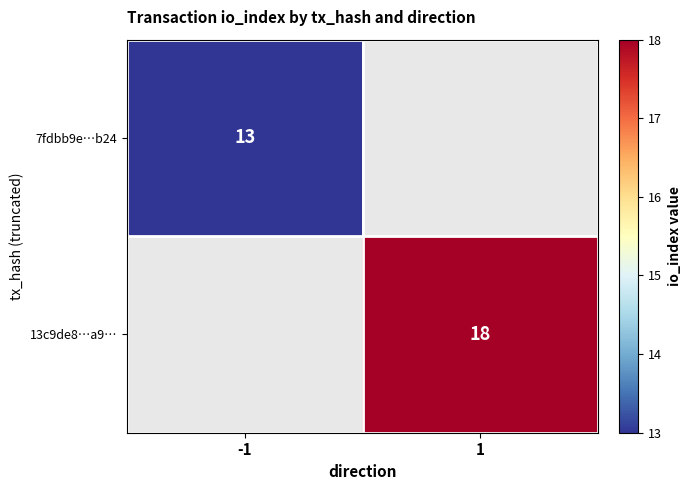

True or false: 7fdbb9e…b24 has a value of 13 at -1.

True